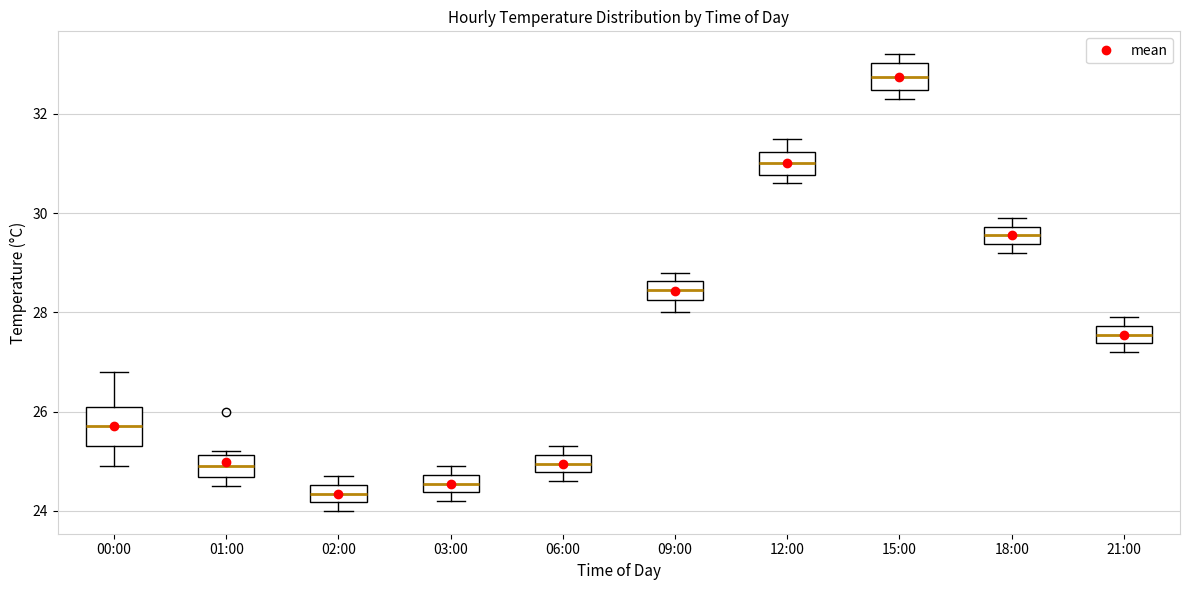

Reading left to right, transcribe this box plot: for each box, give where its median line is, the range the box spans, and where its two whiskers end, as read against the y-axis. The values are not printed on the chart, so give them approximately, as read against the axis.

00:00: median 25.8, box 25.4 to 26.2, whiskers 25.0 to 26.8
01:00: median 25.0, box 24.6 to 25.2, whiskers 24.6 (just below the box's lower edge) to 25.2 (just above the box's upper edge)
02:00: median 24.4, box 24.2 to 24.6, whiskers 24.0 to 24.8
03:00: median 24.6, box 24.4 to 24.8, whiskers 24.2 to 25.0
06:00: median 25.0, box 24.8 to 25.2, whiskers 24.6 to 25.4
09:00: median 28.4, box 28.2 to 28.6, whiskers 28.0 to 28.8
12:00: median 31.0, box 30.8 to 31.2, whiskers 30.6 to 31.6
15:00: median 32.8, box 32.4 to 33.0, whiskers 32.4 (just below the box's lower edge) to 33.2
18:00: median 29.6, box 29.4 to 29.8, whiskers 29.2 to 30.0
21:00: median 27.6, box 27.4 to 27.8, whiskers 27.2 to 28.0